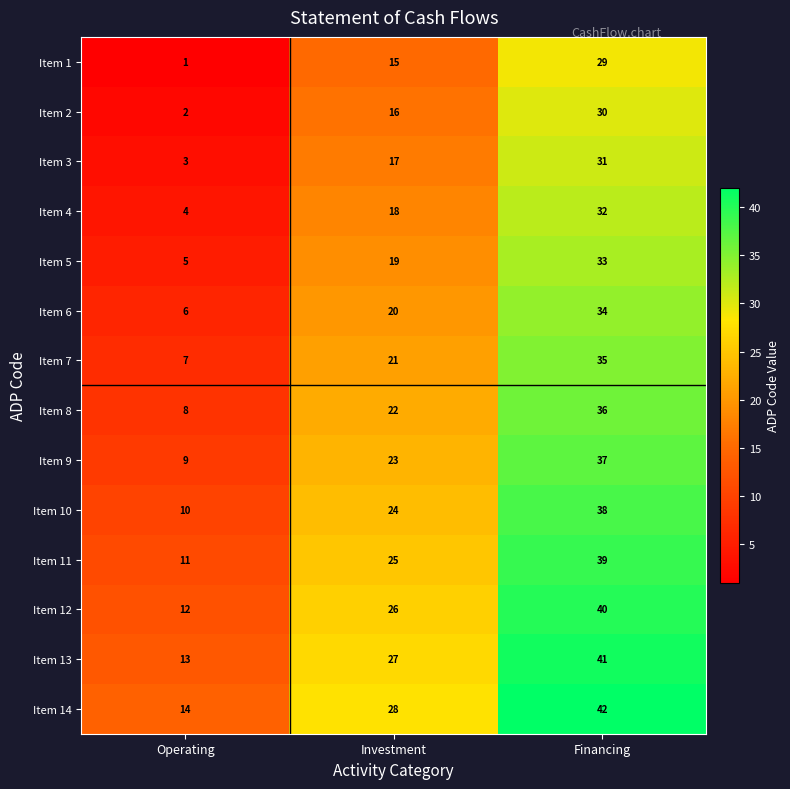

What is the total value across all series at Investment?

301